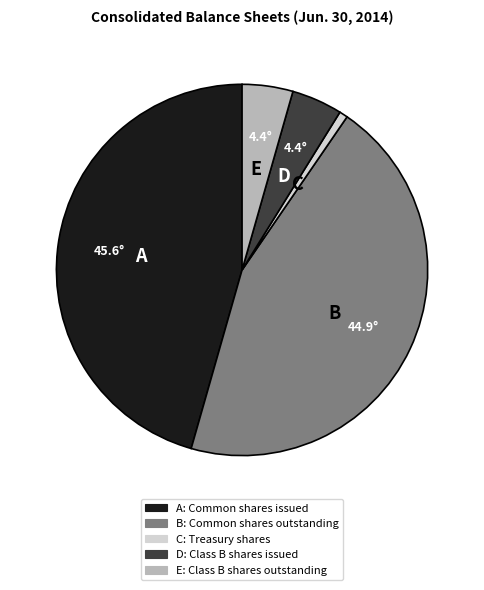

Is there any slice that represents more than half of the pie?

No